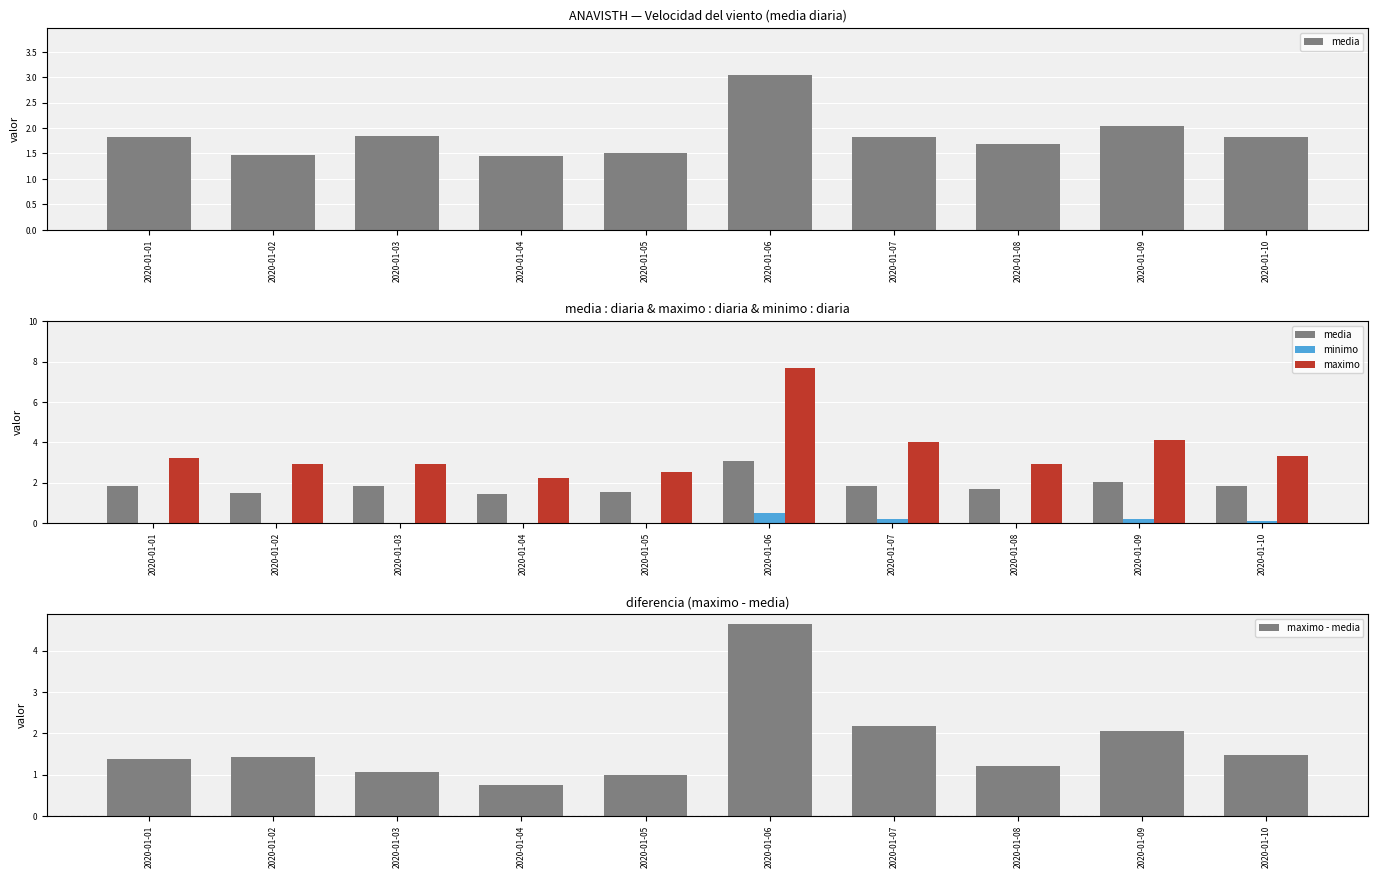

The minimo series shows -0.2 at 2020-01-04. True or false?

False